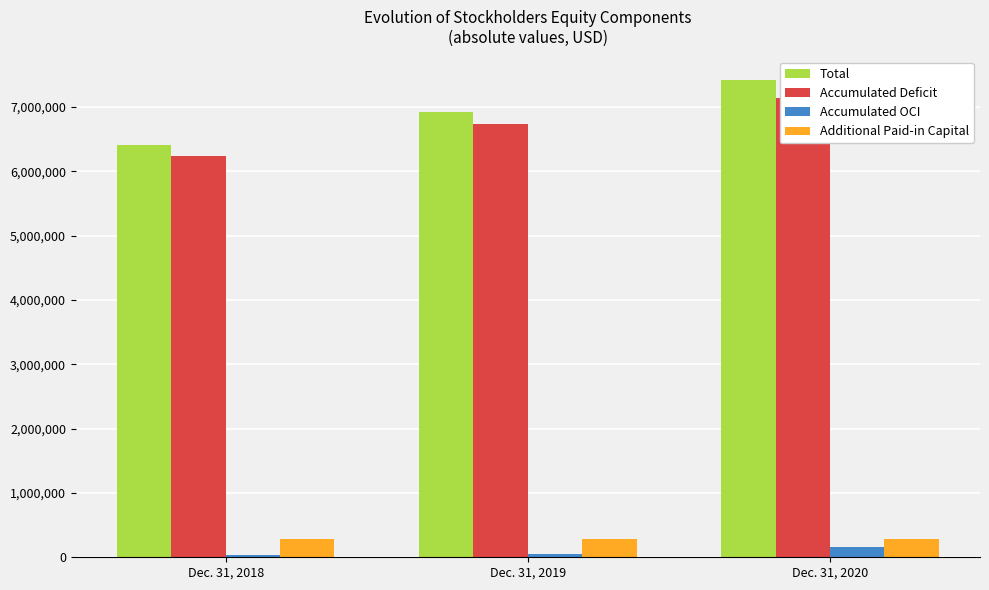

At which label does Total first exceed 6914523?

Dec. 31, 2020